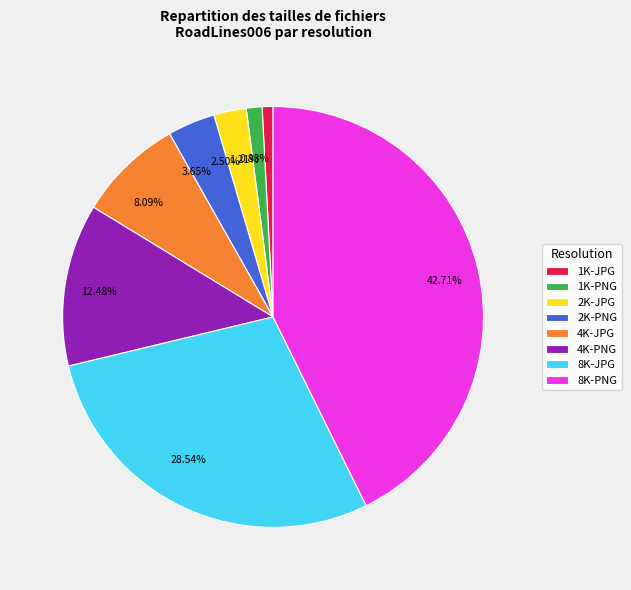

Combined, do 8K-PNG and 8K-JPG account for over 50%?

Yes